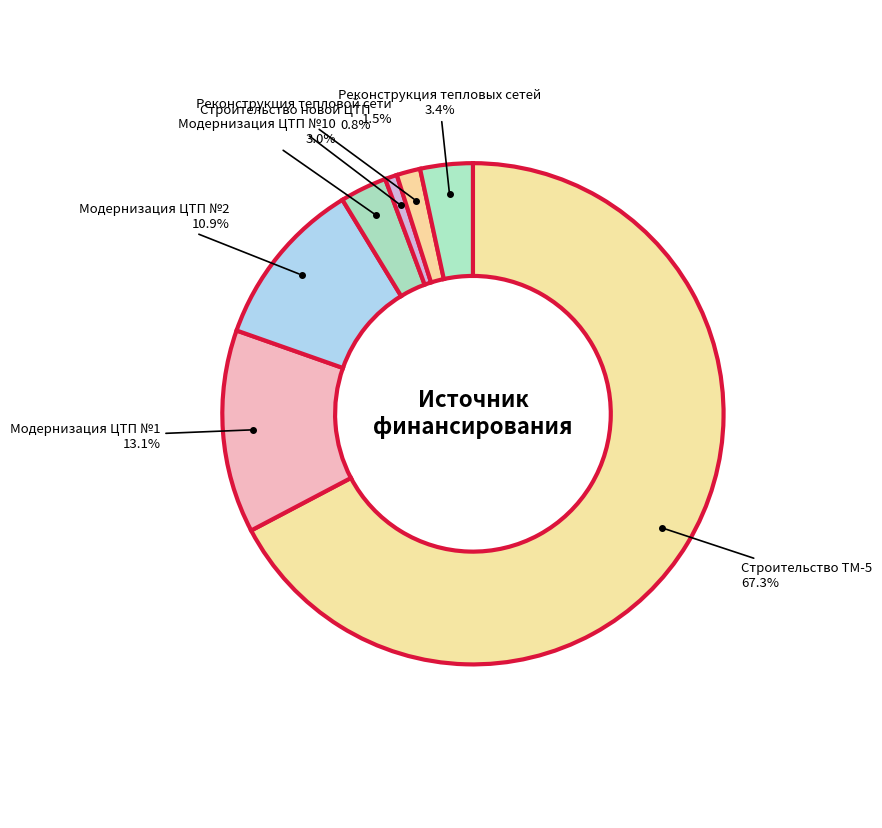

Which has a higher value, Модернизация ЦТП №10 or Строительство ТМ-5?

Строительство ТМ-5